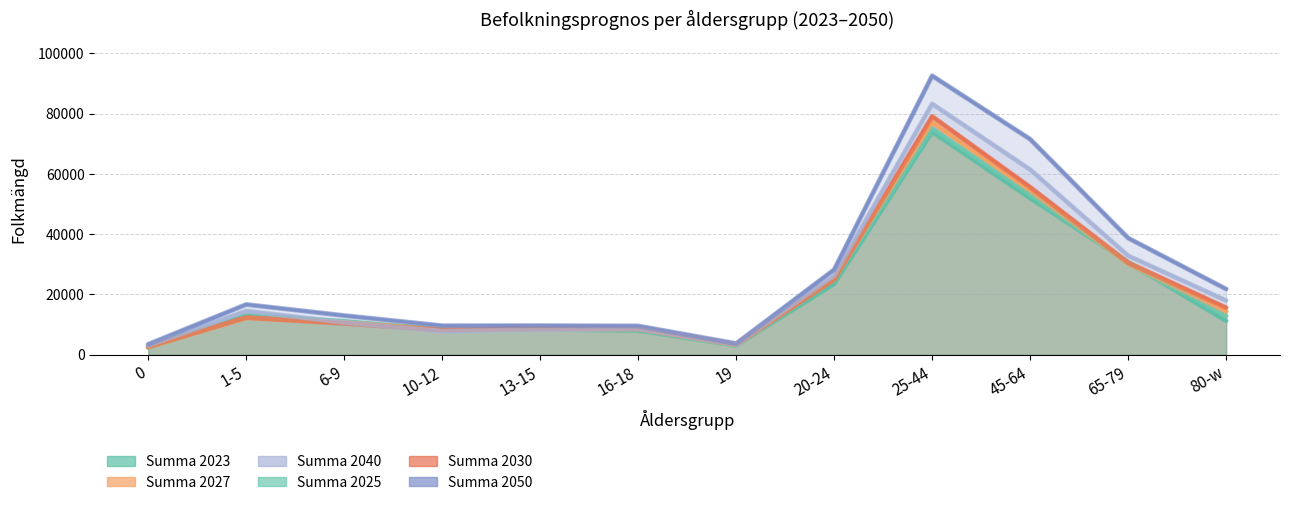

Is it true that Summa 2025 equals 53137 at 45-64?

True